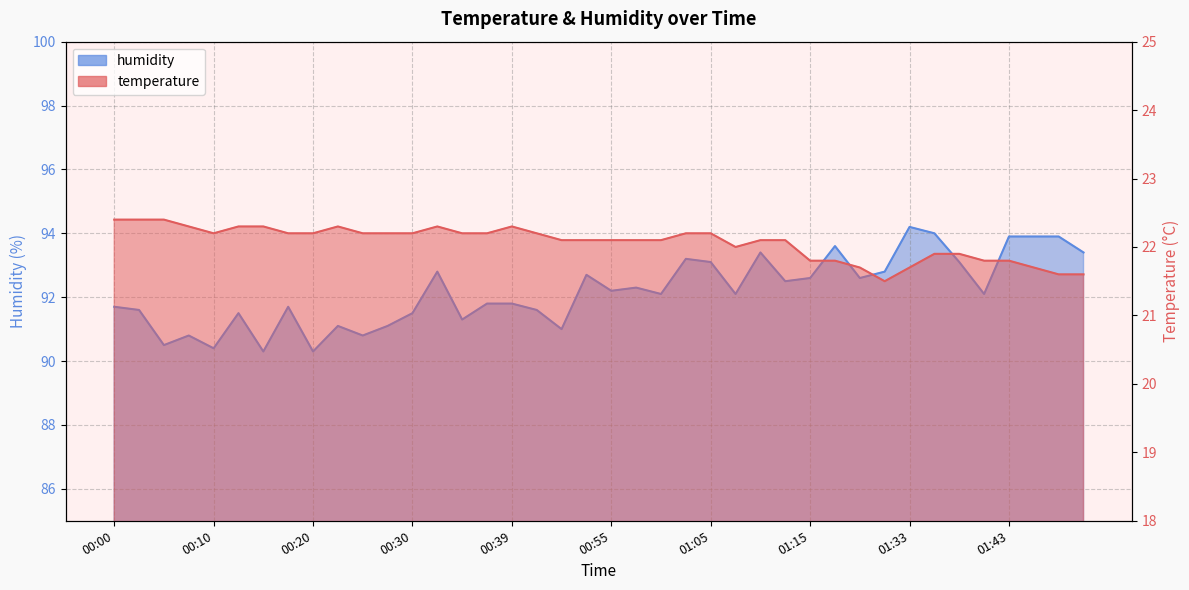

True or false: humidity and temperature cross at least once.

False